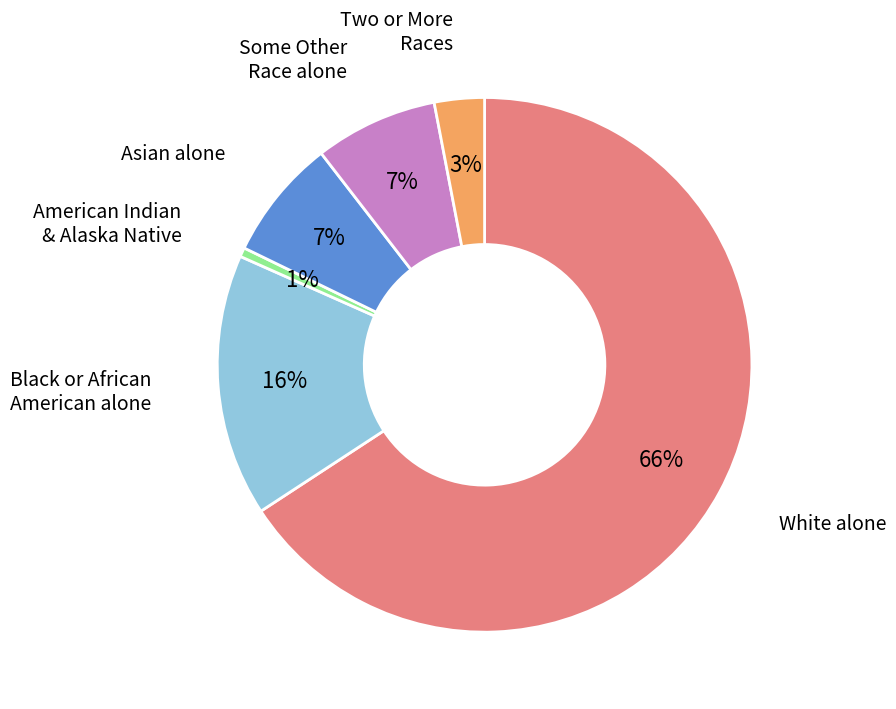

To the nearest percent, what is the difference between the largest and smallest slice percentages?

65%